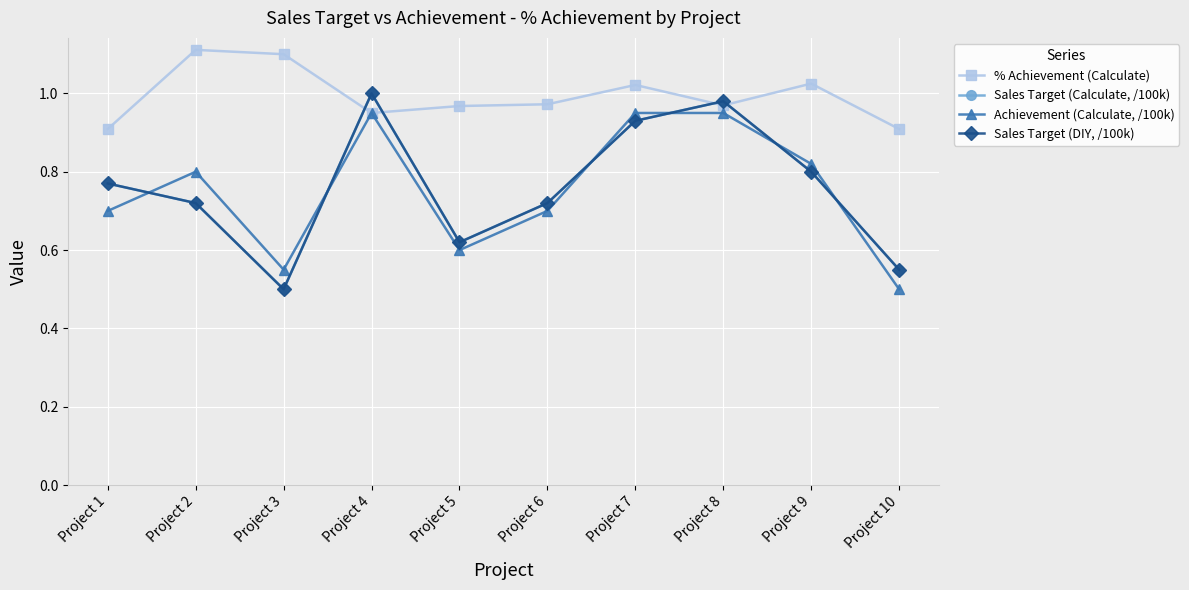

Does the chart have visible grid lines?

Yes